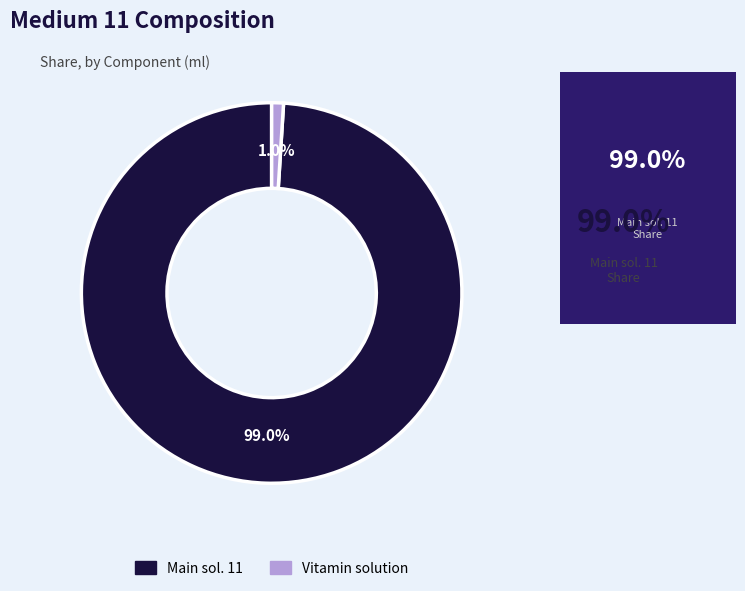

Does any single category account for the majority?

Yes